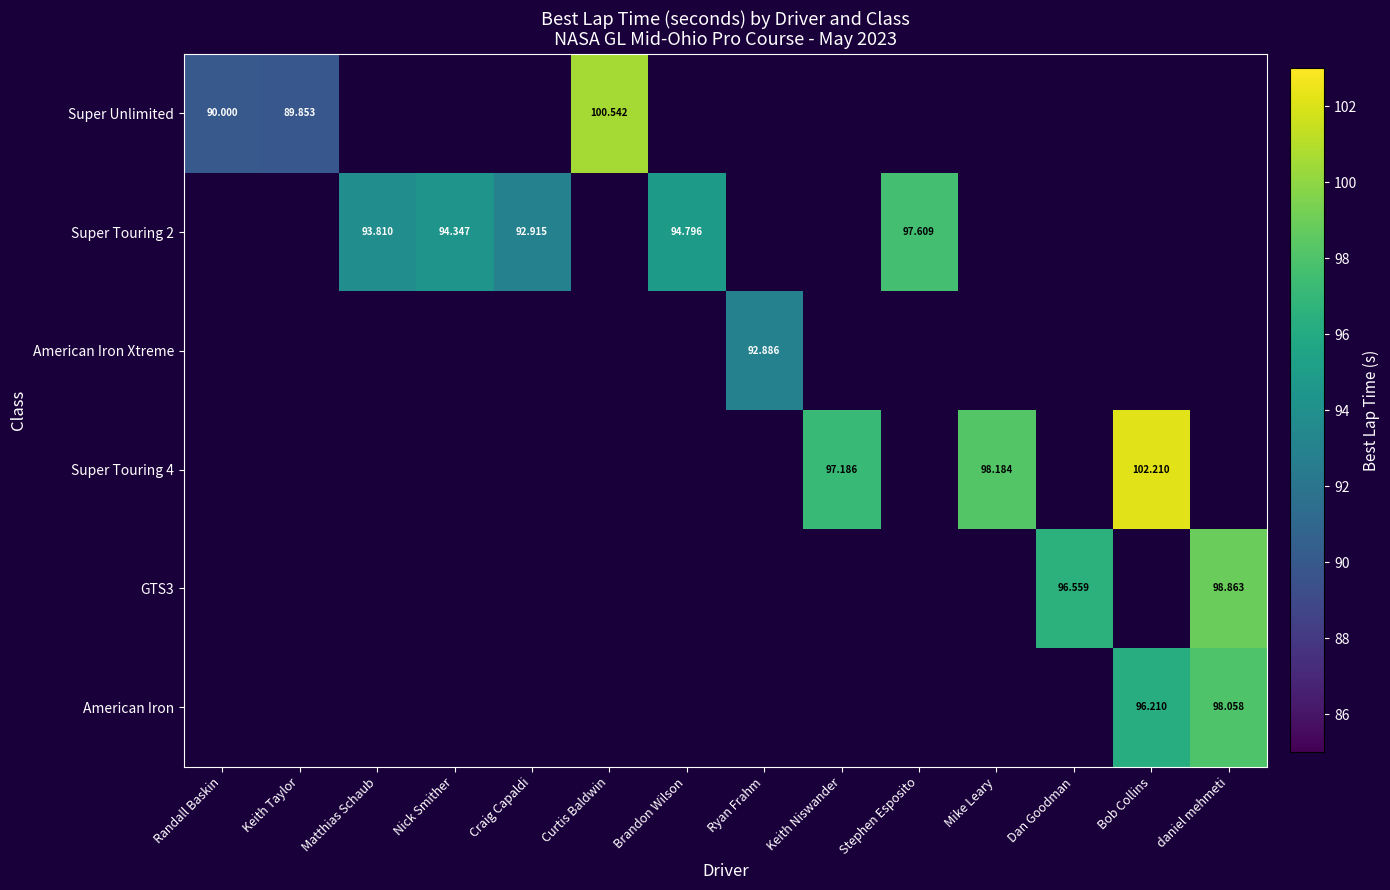

At how many categories does at least one series exceed 15?

14